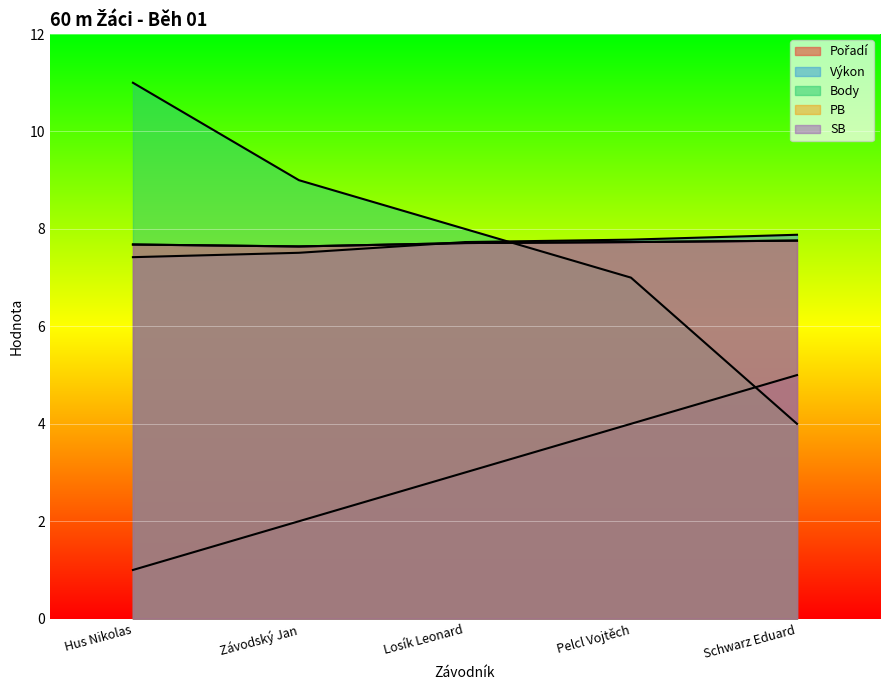

Which category has the lowest value in the SB series?

Závodský Jan